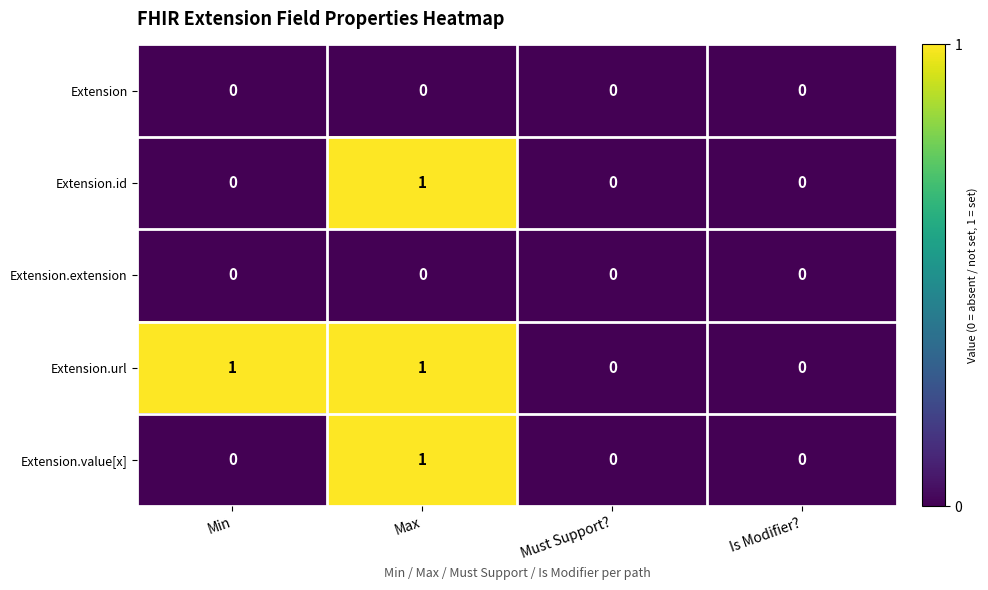

The Extension.id series shows 1 at Must Support?. True or false?

False